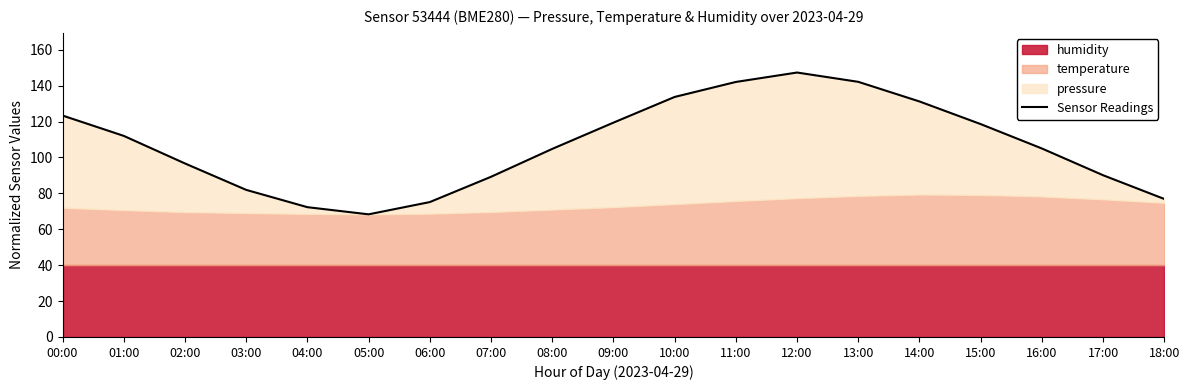

Is it true that the value at 09:00 is 80.7?

False